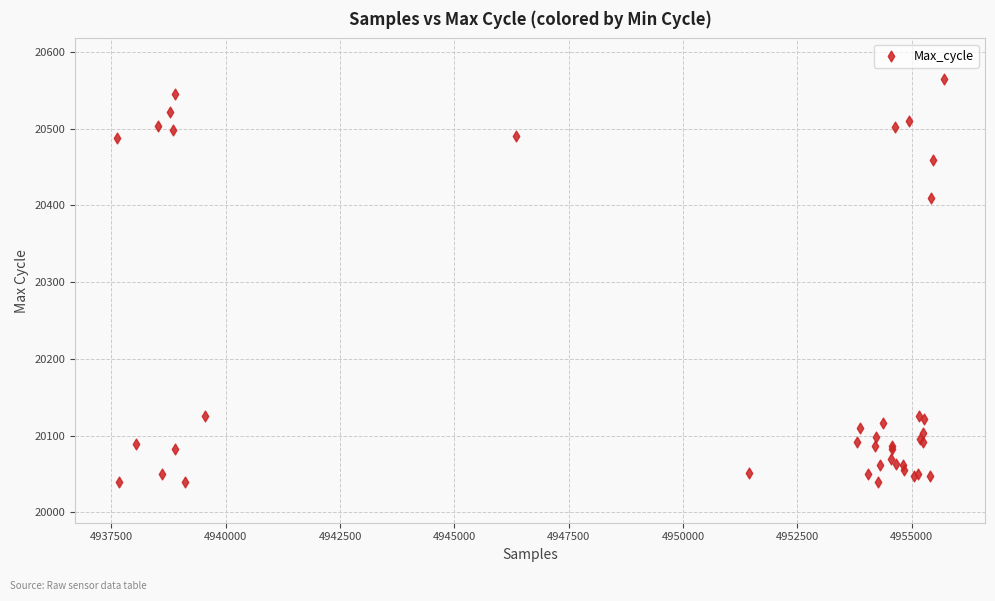

What Y value in the scatter plot is closest to 20302?

20410